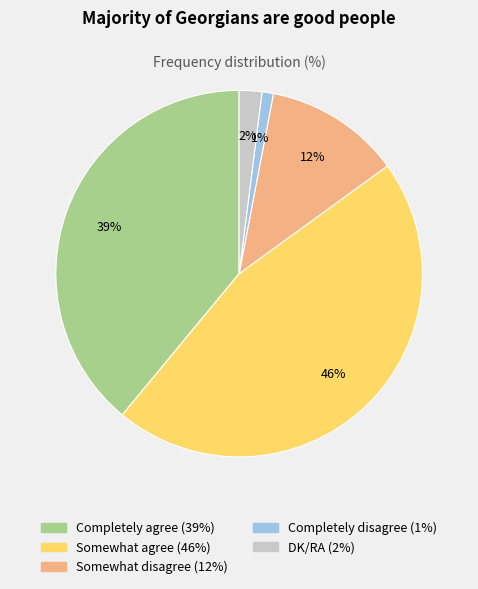

Which category has the biggest portion of the pie?

Somewhat agree